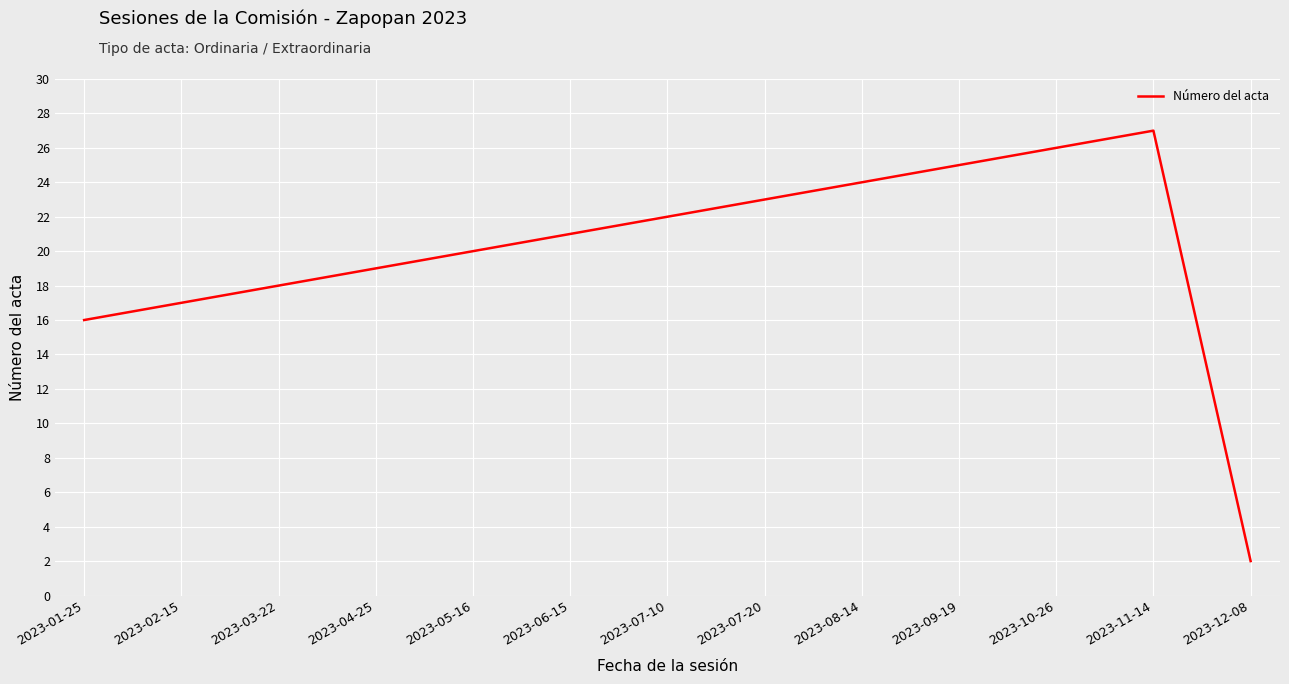

What is the average value?

20